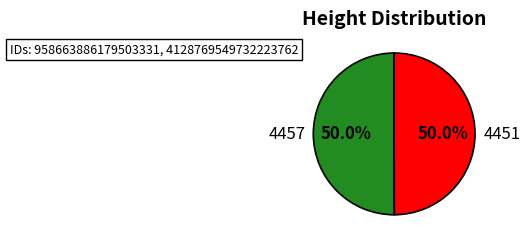

Do 4451 and 4457 together represent more than half of the pie?

Yes